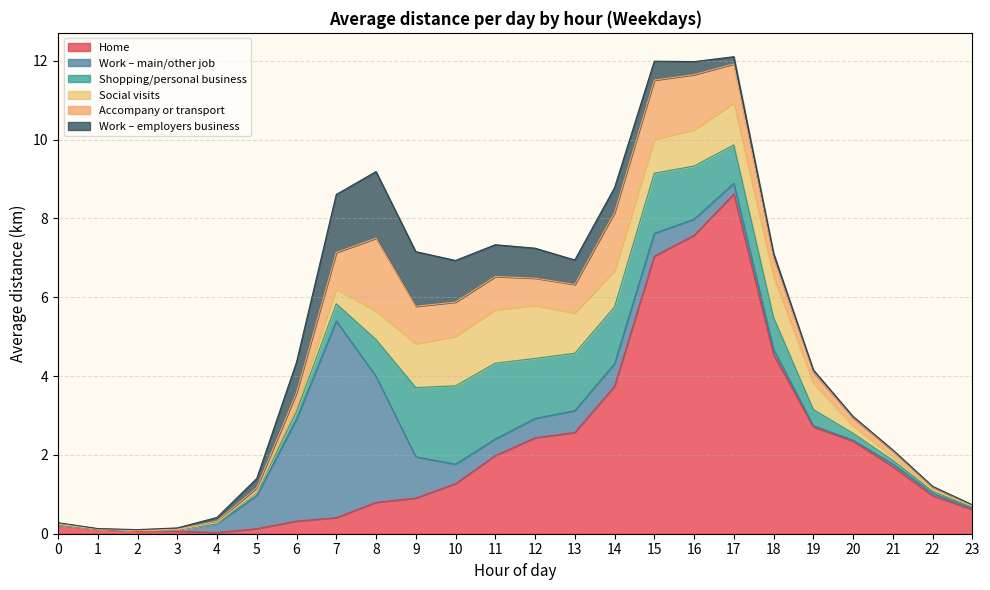

What is the maximum value shown in the chart?

8.6